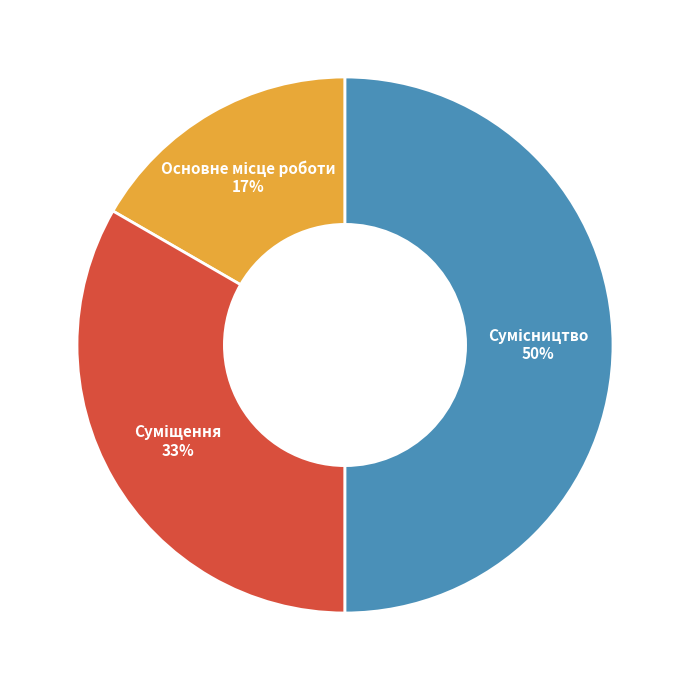

How many segments does this pie chart have?

3